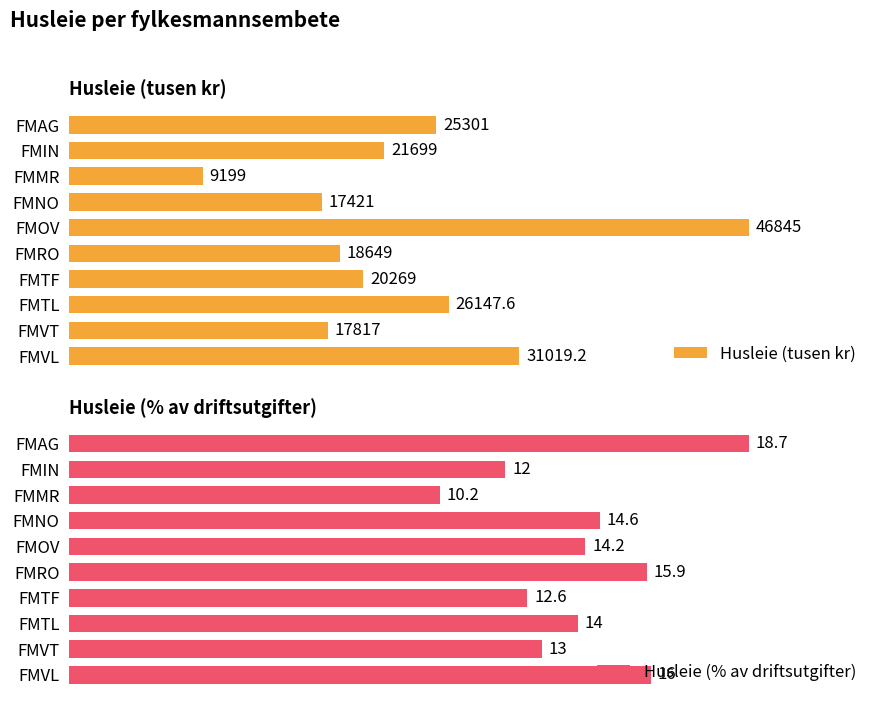

Which category has the lowest value in the Husleie (tusen kr) series?

FMMR